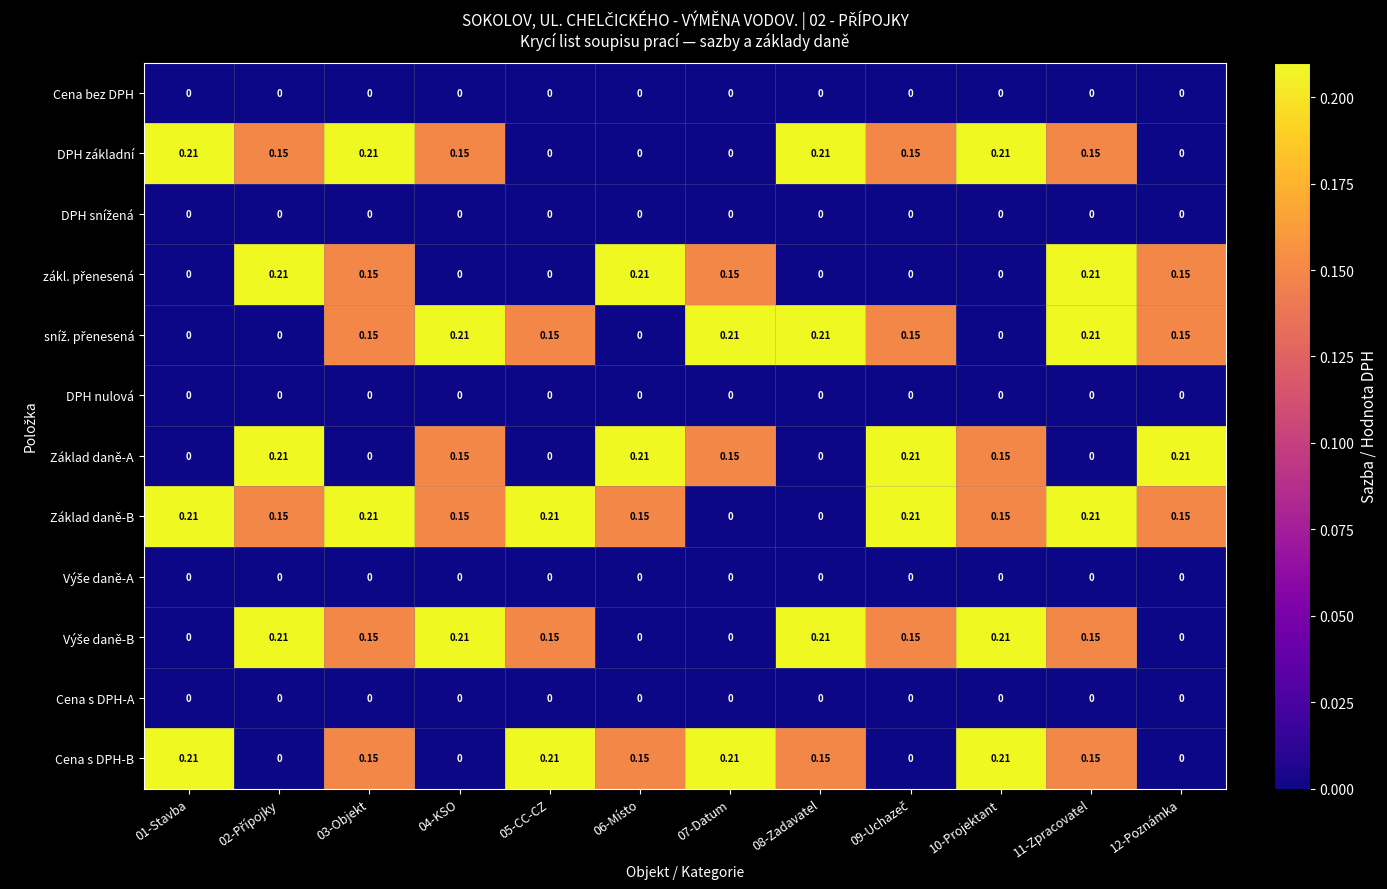

Which series has the largest total across all categories?

Základ daně-B